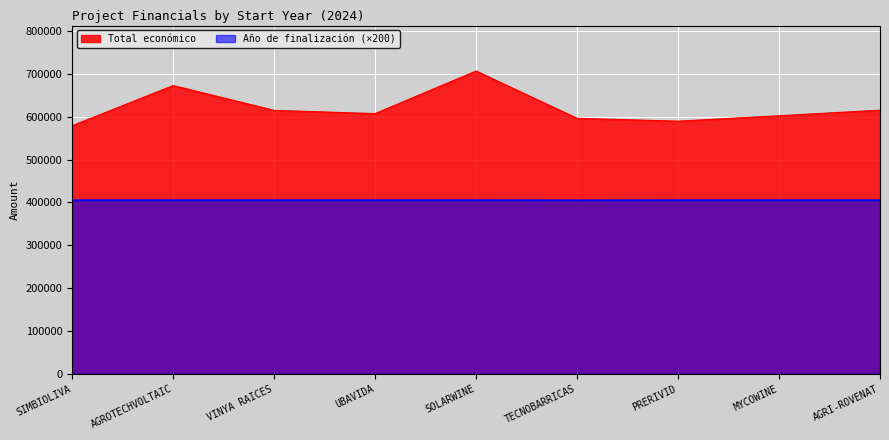

At which category is the sum across all series the highest?

SOLARWINE